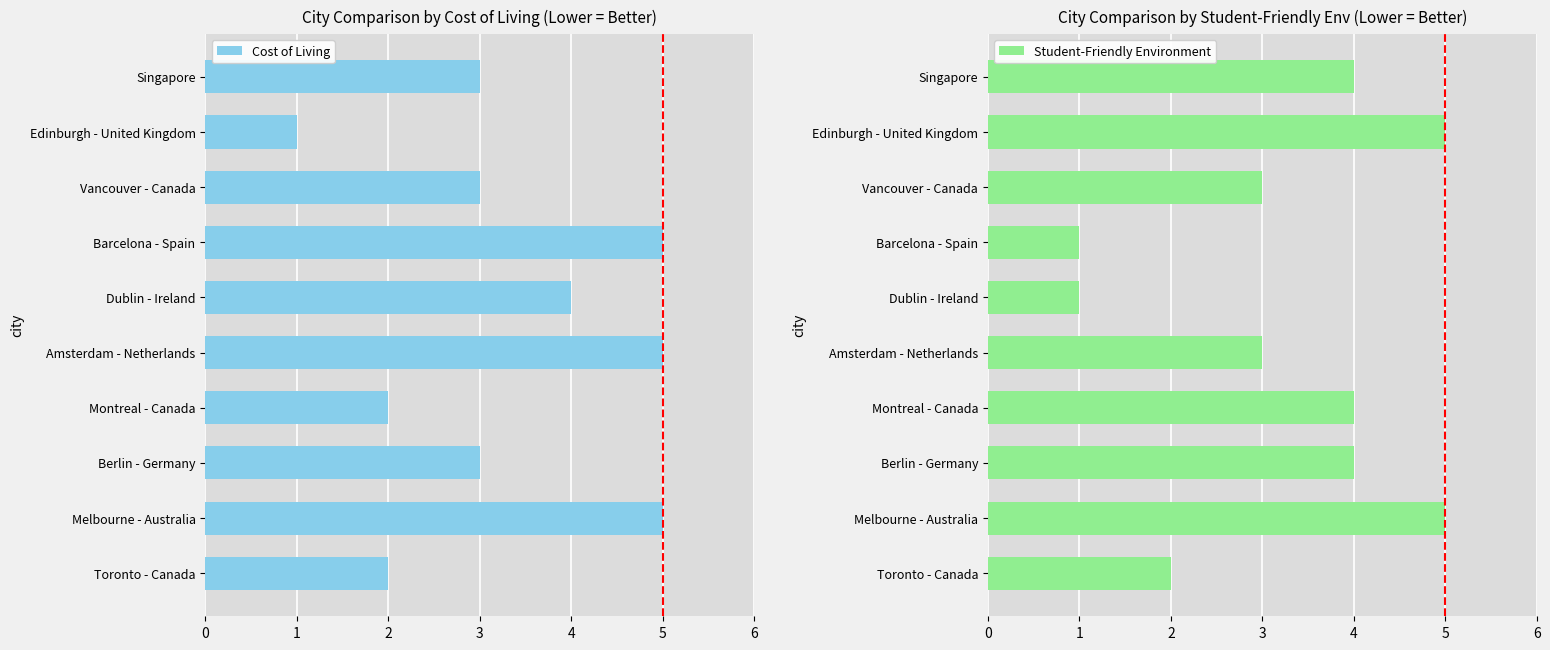

How many distinct data groups are displayed?

2